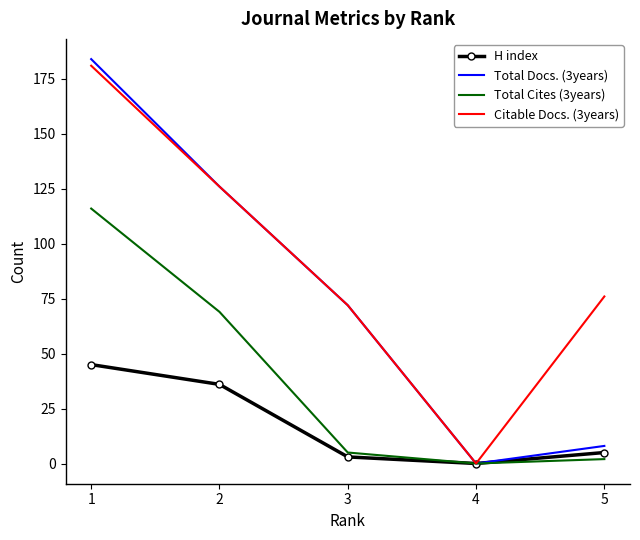

The value of Total Docs. (3years) at 2 is 194. True or false?

False